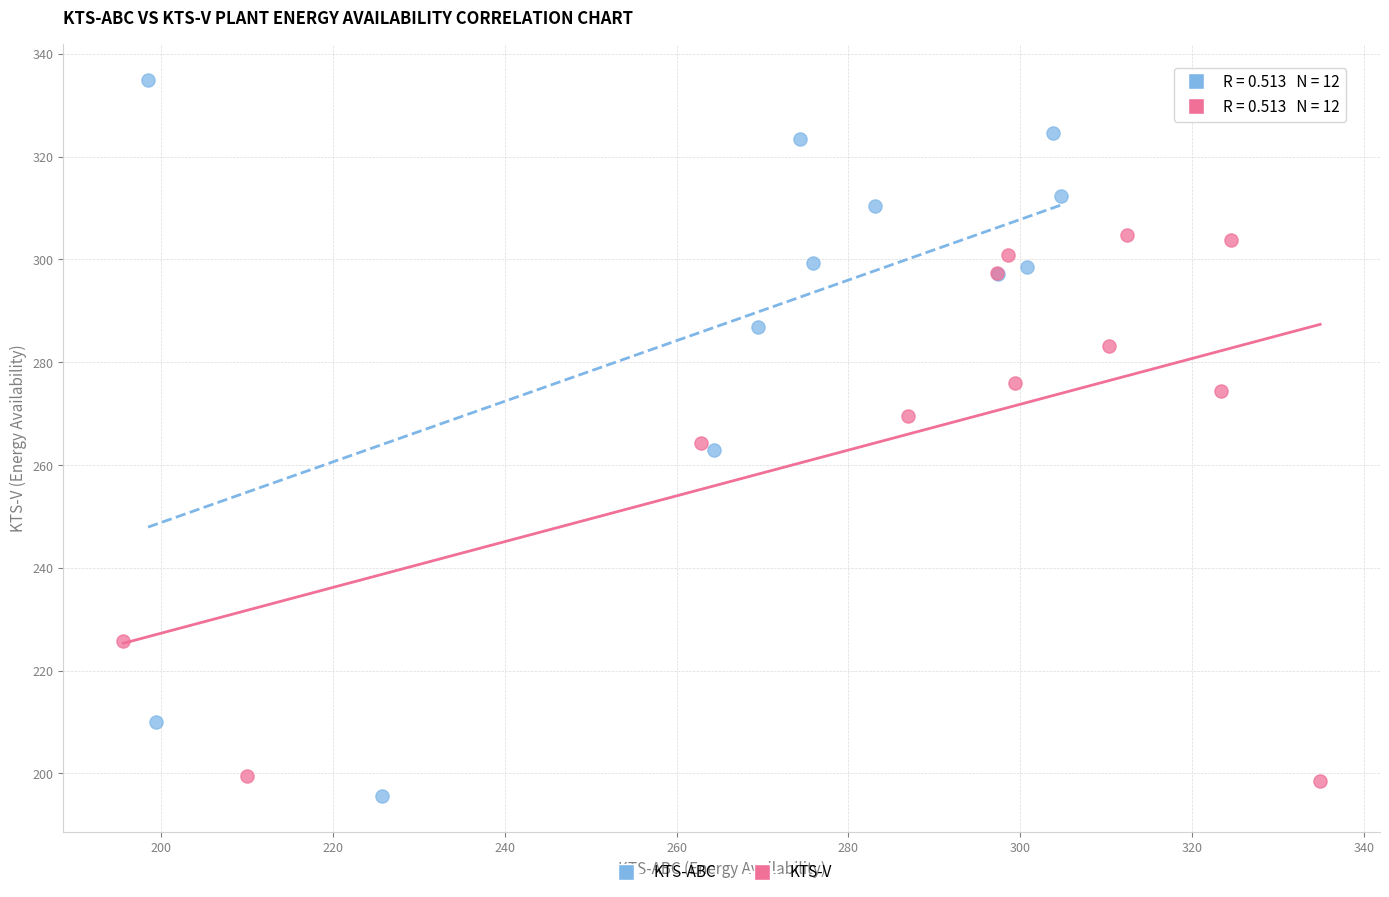

Which series reaches the maximum Y coordinate?

KTS-ABC